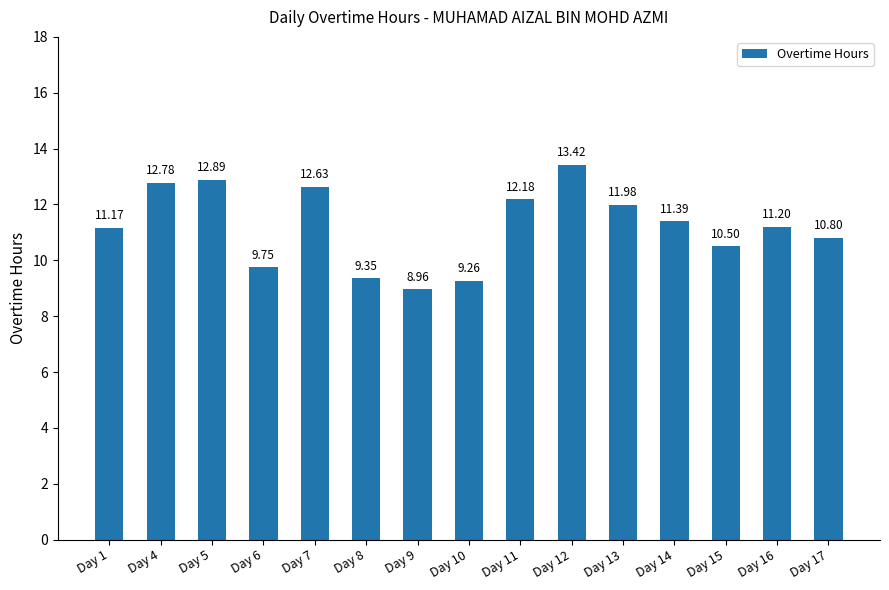

How many bars are there in total?

15